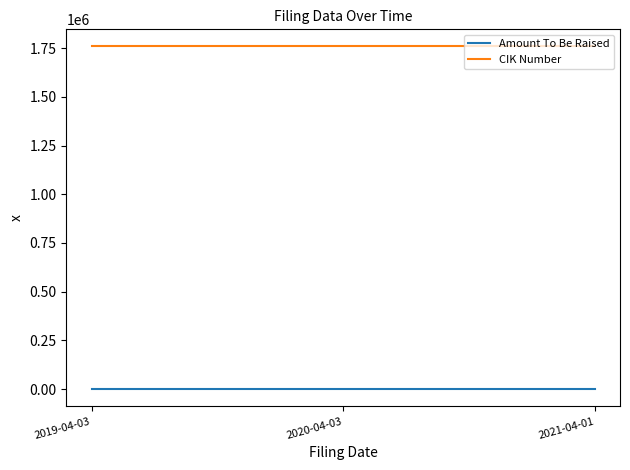

What is the sum of all CIK Number values?

5274738